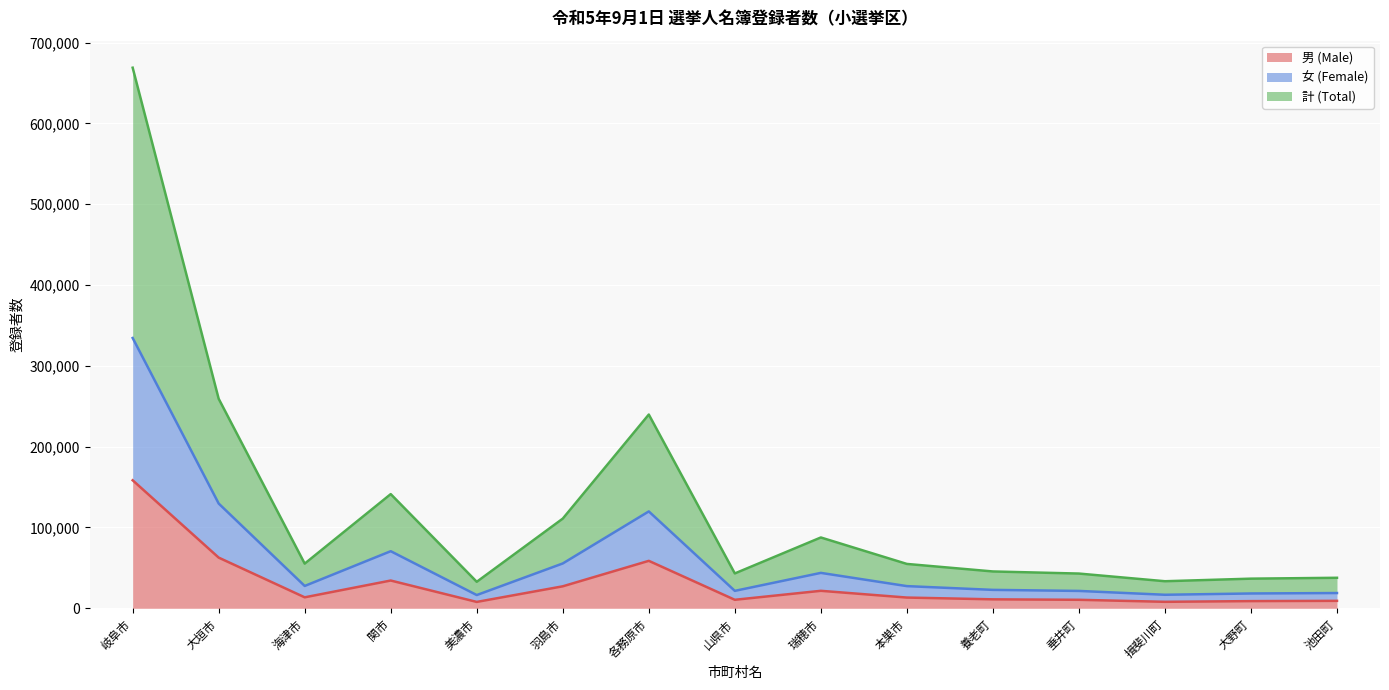

Reading left to right, transcribe all the data shown in this chart.

男 (Male): 158398	62697	13578	34352	7882	27200	58716	10521	21631	13276	11088	10514	8014	8881	9227
女 (Female): 334456	129622	27641	70645	16387	55478	119870	21570	43813	27445	22787	21487	16742	18332	18876
計 (Total): 668912	259244	55282	141290	32774	110956	239740	43140	87626	54890	45574	42974	33484	36664	37752